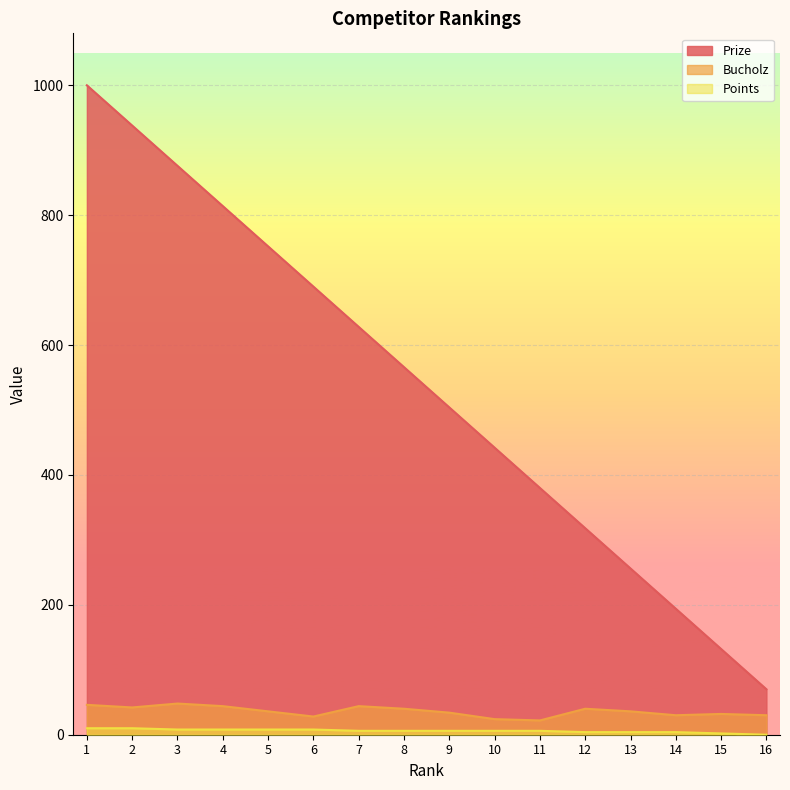

The value of Points at 10 is 10. True or false?

False